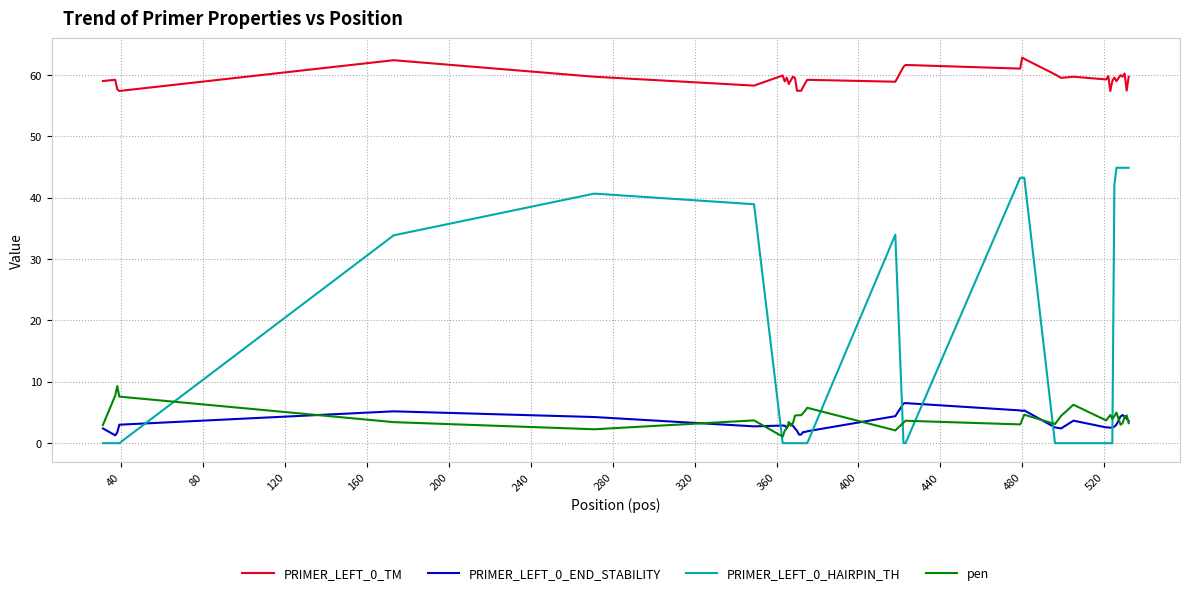

Which series has the largest range (max minus min)?

PRIMER_LEFT_0_HAIRPIN_TH